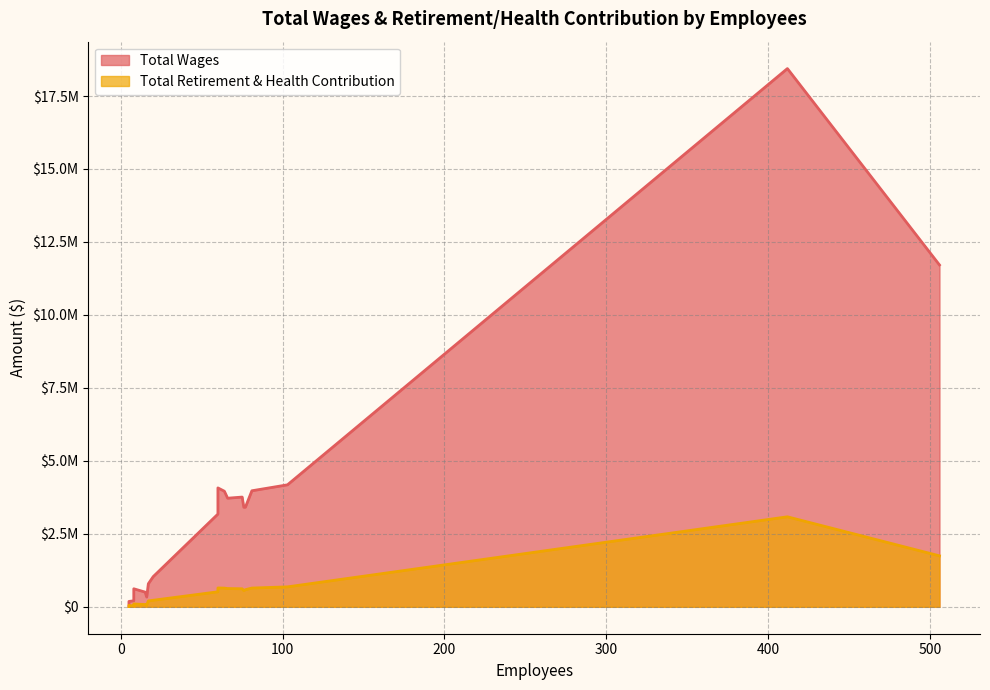

True or false: Total Wages and Total Retirement & Health Contribution intersect in this chart.

False